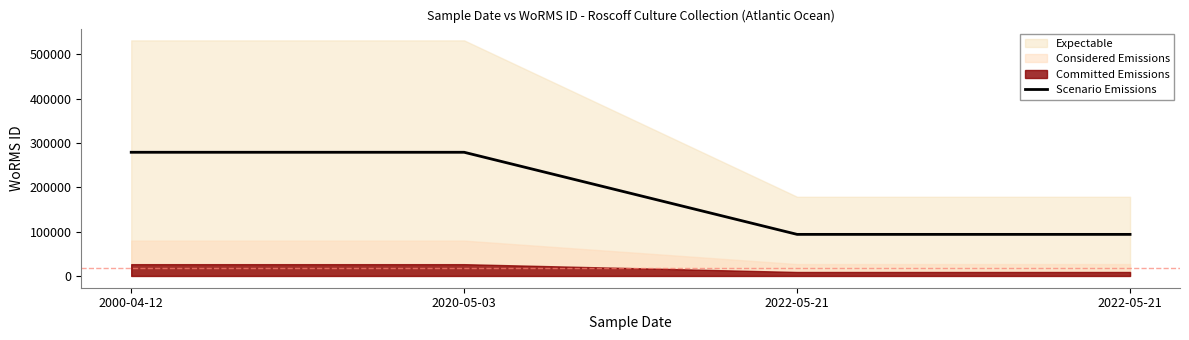

Which has a higher value, 2000-04-12 or 2022-05-21?

2000-04-12